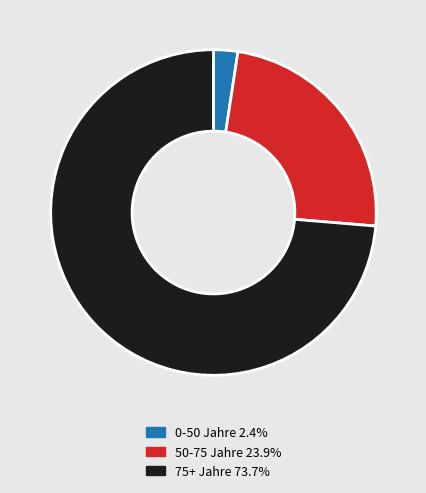

Is there any slice that represents more than half of the pie?

Yes